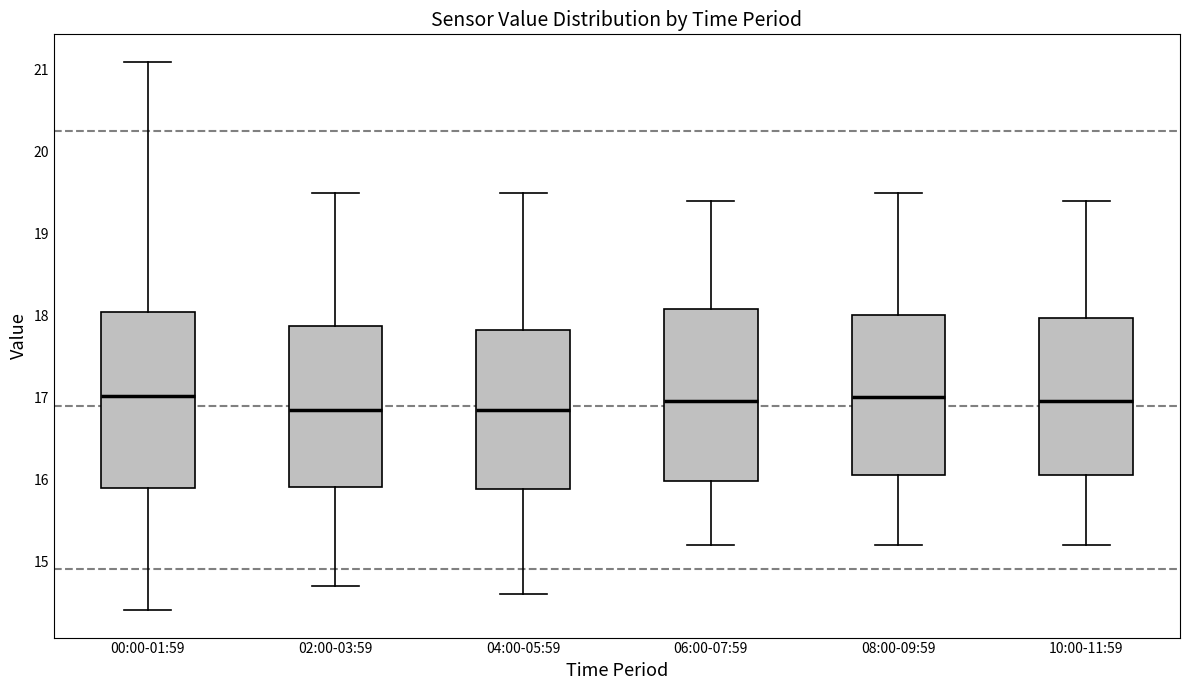

Reading left to right, transcribe this box plot: for each box, give where its median line is, the range the box spans, and where its two whiskers end, as read against the y-axis. The values are not printed on the chart, so give them approximately, as read against the axis.

00:00-01:59: median 17.0, box 15.9 to 18.0, whiskers 14.4 to 21.1
02:00-03:59: median 16.9, box 15.9 to 17.9, whiskers 14.7 to 19.5
04:00-05:59: median 16.9, box 15.9 to 17.8, whiskers 14.6 to 19.5
06:00-07:59: median 17.0, box 16.0 to 18.1, whiskers 15.2 to 19.4
08:00-09:59: median 17.0, box 16.1 to 18.0, whiskers 15.2 to 19.5
10:00-11:59: median 17.0, box 16.1 to 18.0, whiskers 15.2 to 19.4